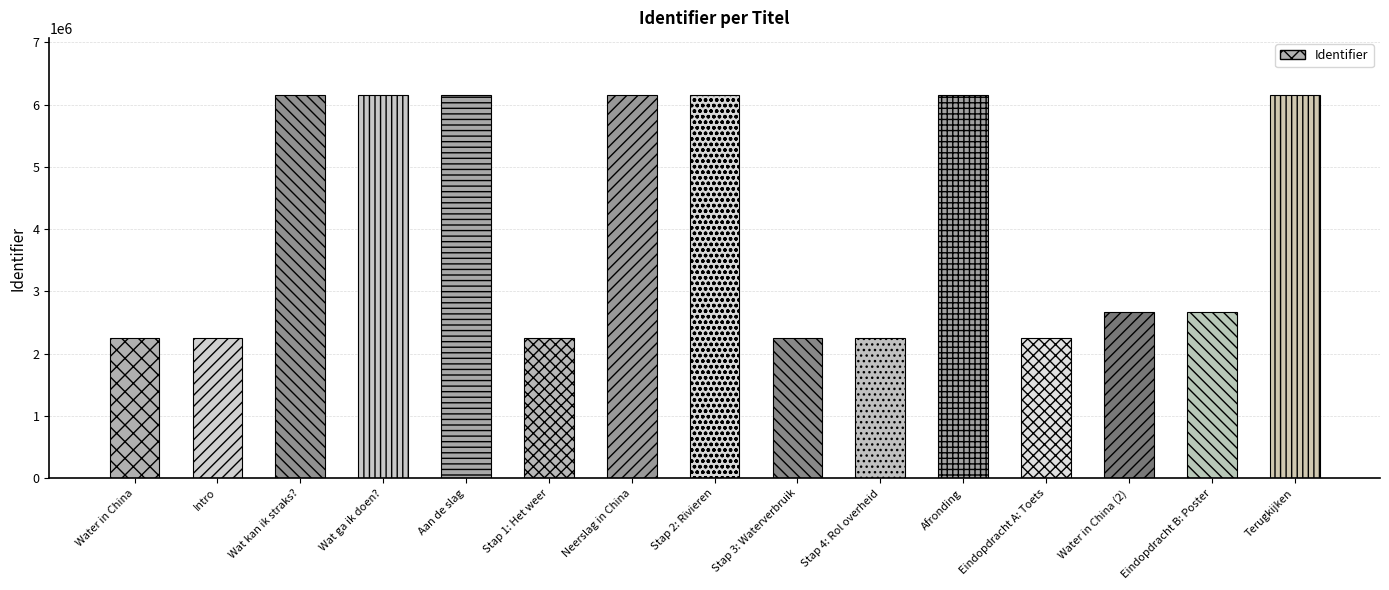

Reading left to right, transcribe all the data shown in this chart.

2252785	2252786	6147956	6147958	6147959	2252793	6147960	6147961	2252796	2252799	6147966	2252801	2677081	2677079	6147967